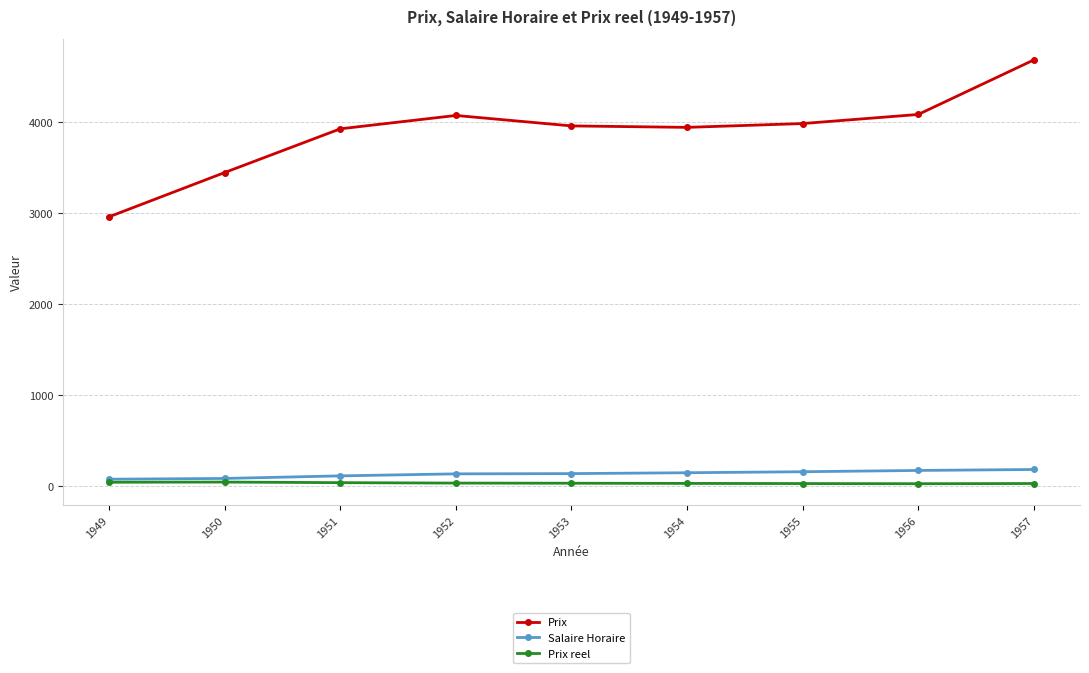

Between 1951 and 1957, which series saw the biggest shift?

Prix